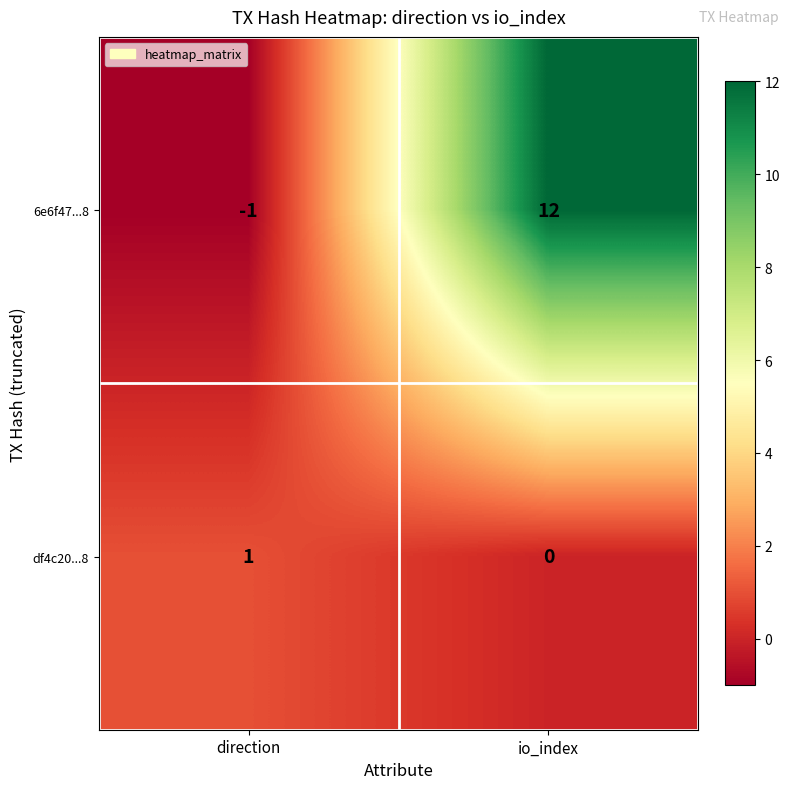

What is the spread (max minus min) of values at direction?

2